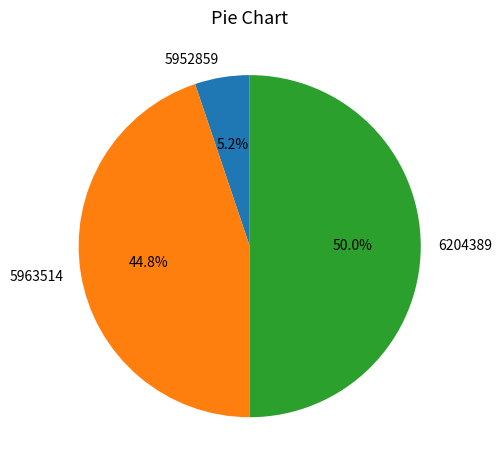

Rank the categories by value from lowest to highest.

5952859, 5963514, 6204389